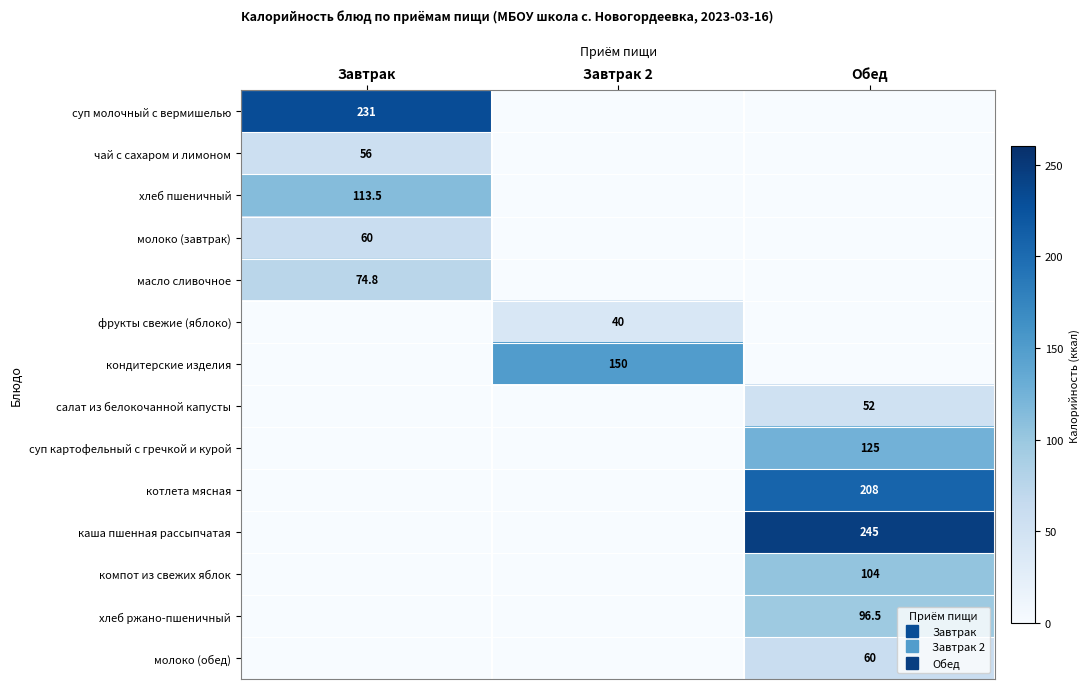

Which category has the highest value in the каша пшенная рассыпчатая series?

Обед